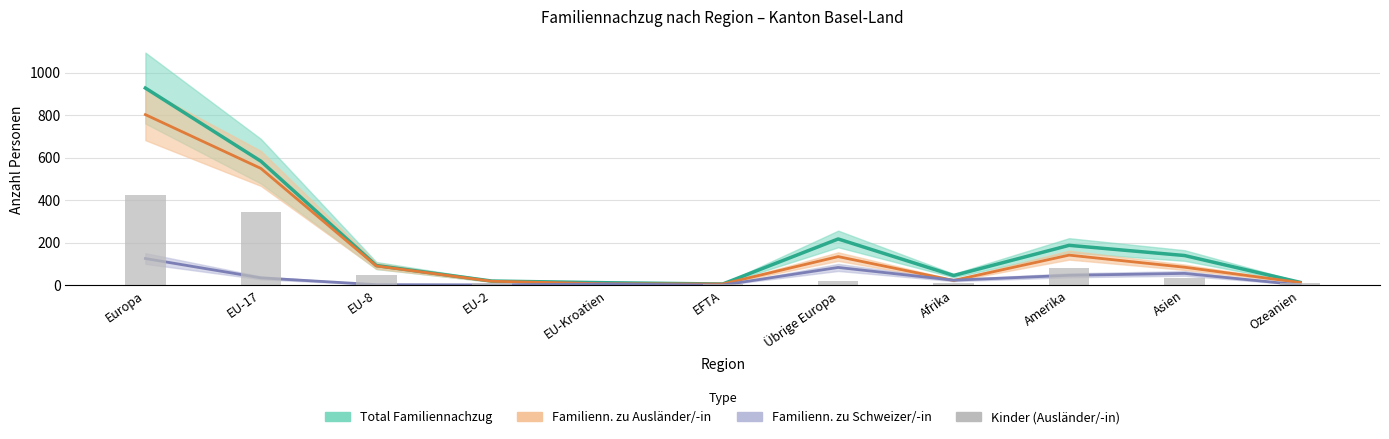

Rank the series at EU-2 from highest to lowest value.

Total Familiennachzug, Familiennachzug zu Ausländer/-in, Kinder (Ausländer/-in), Familiennachzug zu Schweizer/-in